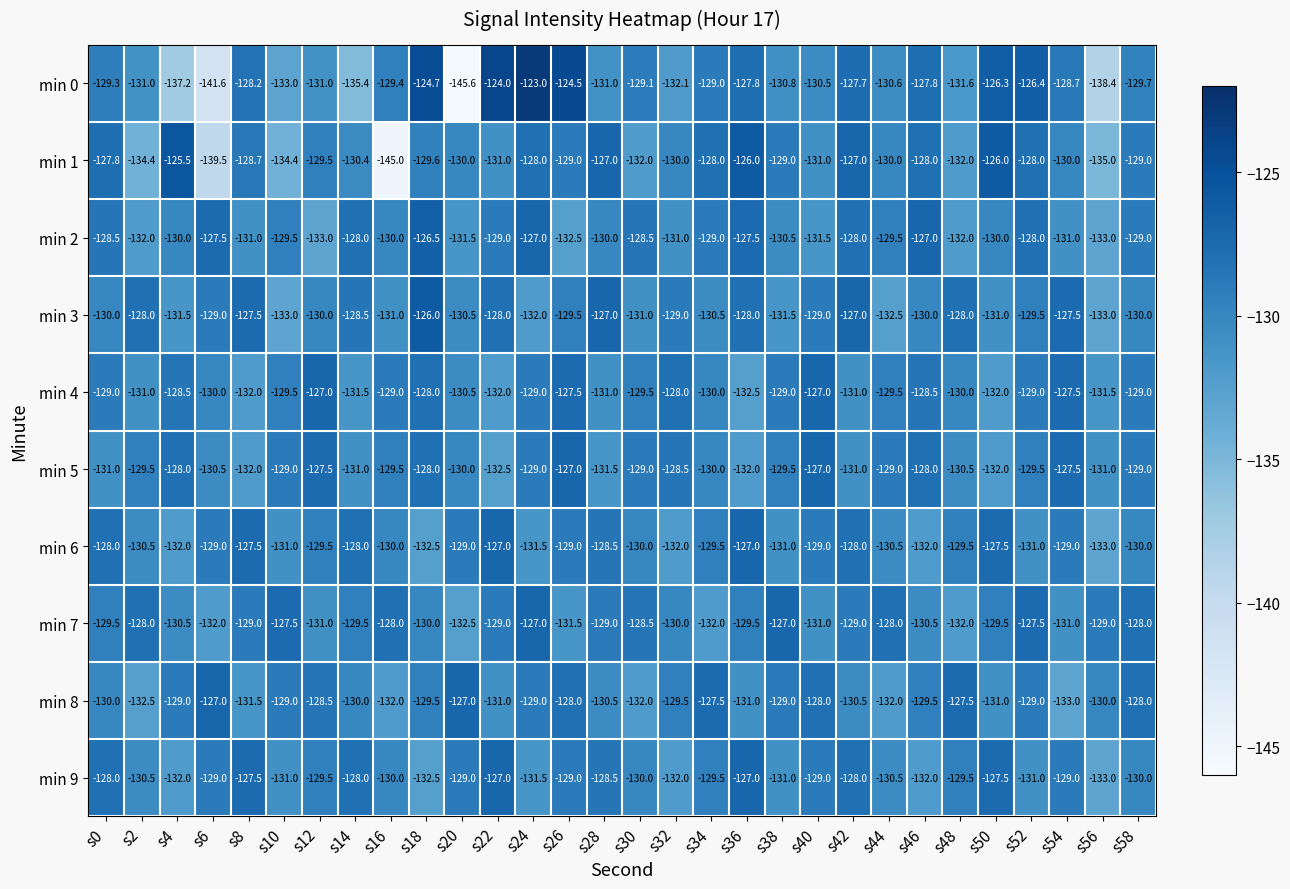

True or false: min 7 has a value of -132.0 at s34.

True